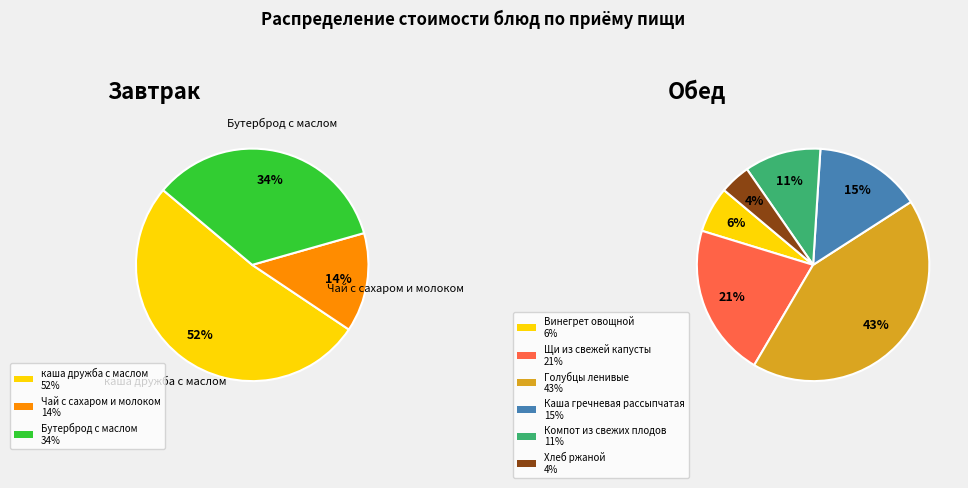

Does Каша гречневая рассыпчатая represent more than half of the total?

No